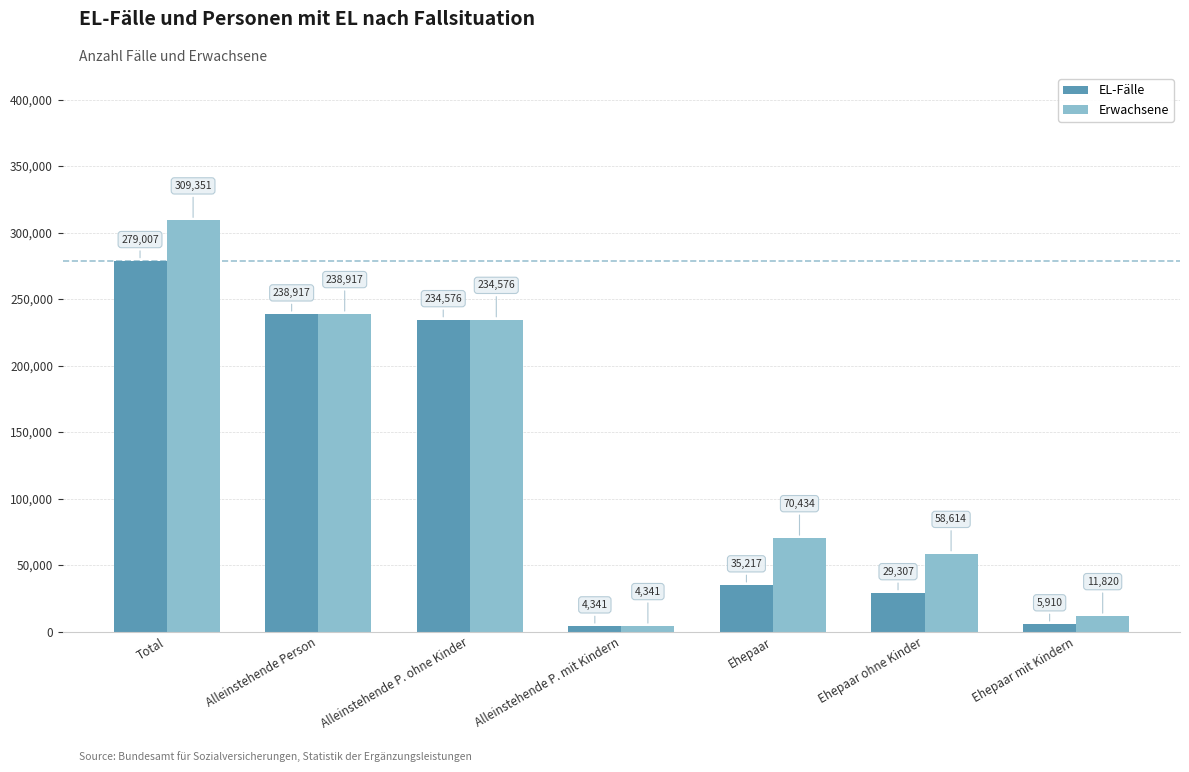

List the series in order of their peak value, lowest first.

EL-Fälle, Erwachsene